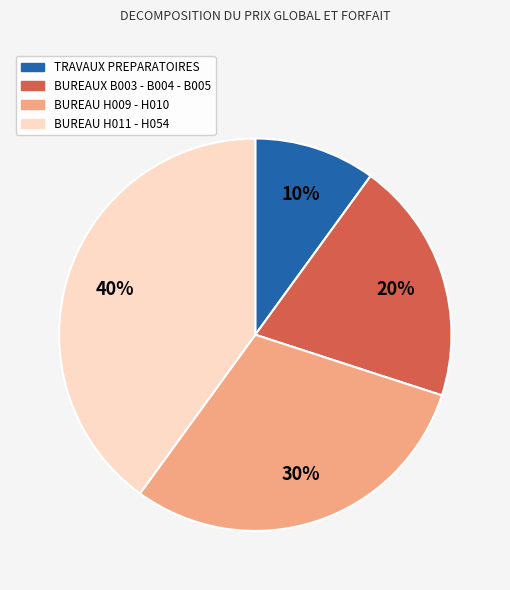

Is there a majority slice in this chart?

No